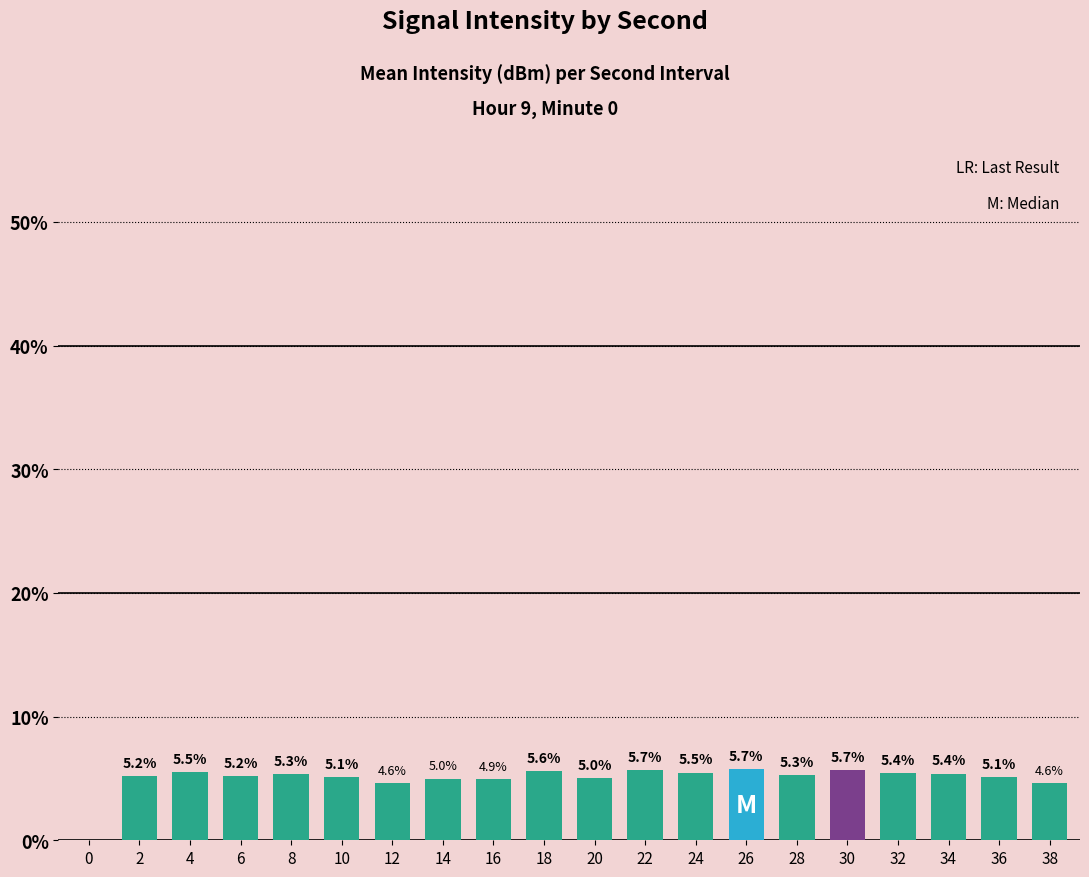

Reading left to right, what are all the values shown in this chart?

0.0	5.2	5.5	5.2	5.3	5.1	4.6	5.0	4.9	5.6	5.0	5.7	5.5	5.7	5.3	5.7	5.4	5.4	5.1	4.6